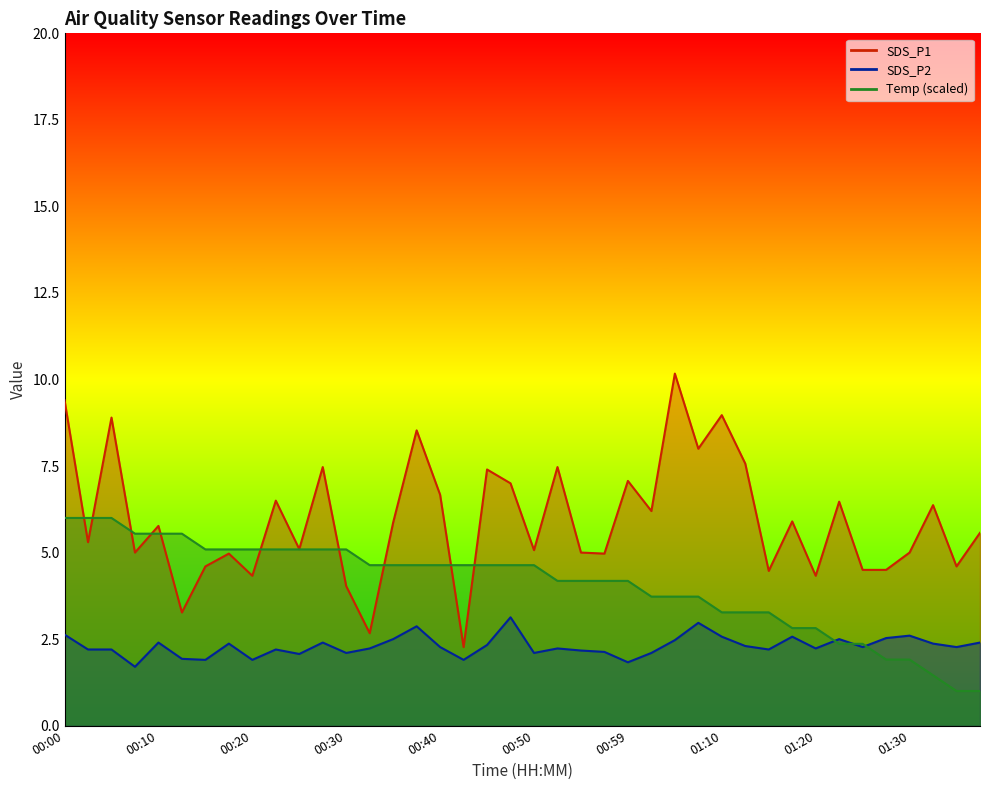

What is the difference between the Temp values at 00:13 and 00:54?

1.4